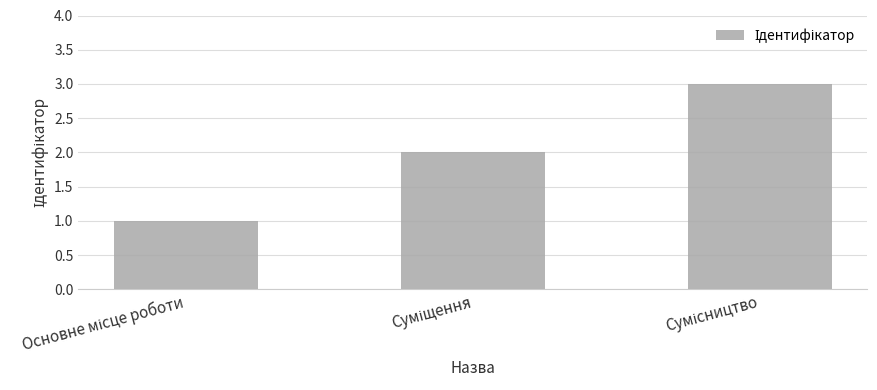

What is the greatest value displayed?

3